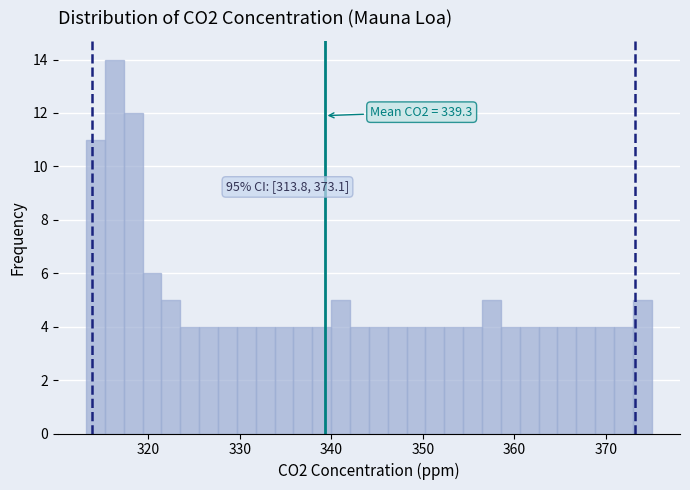

Read against the x-axis, roughly where is the centre of the tallest bar?

316